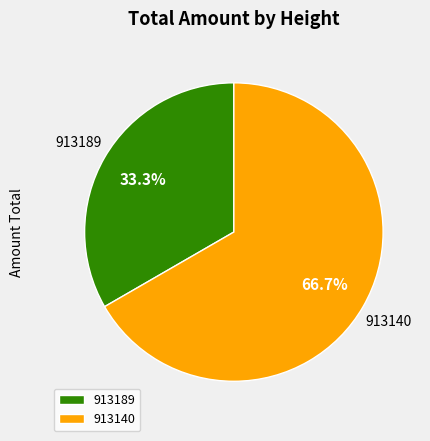

To the nearest percent, what is the combined percentage of 913140 and 913189?

100%